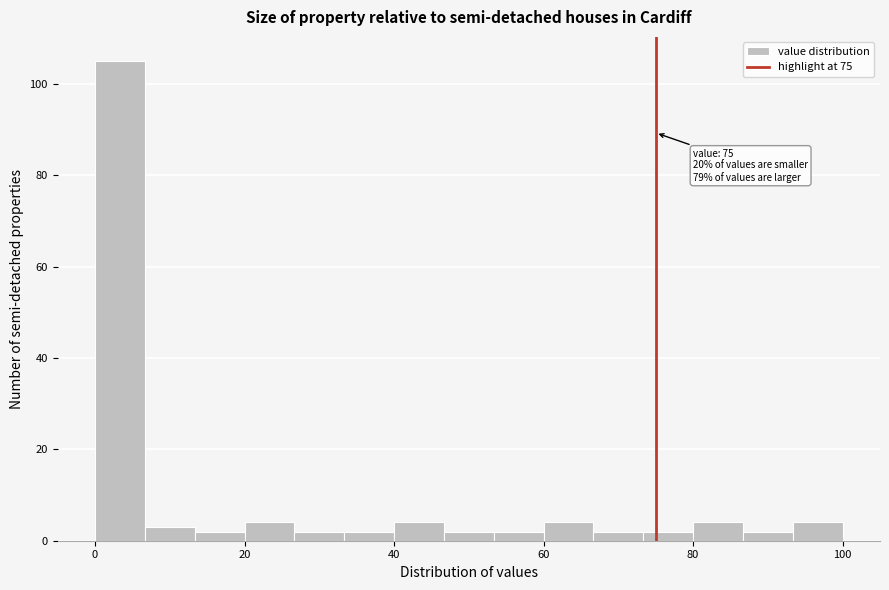

Around what value on the x-axis is the tallest bar? Give the approximate position of its centre, as read against the axis.

4